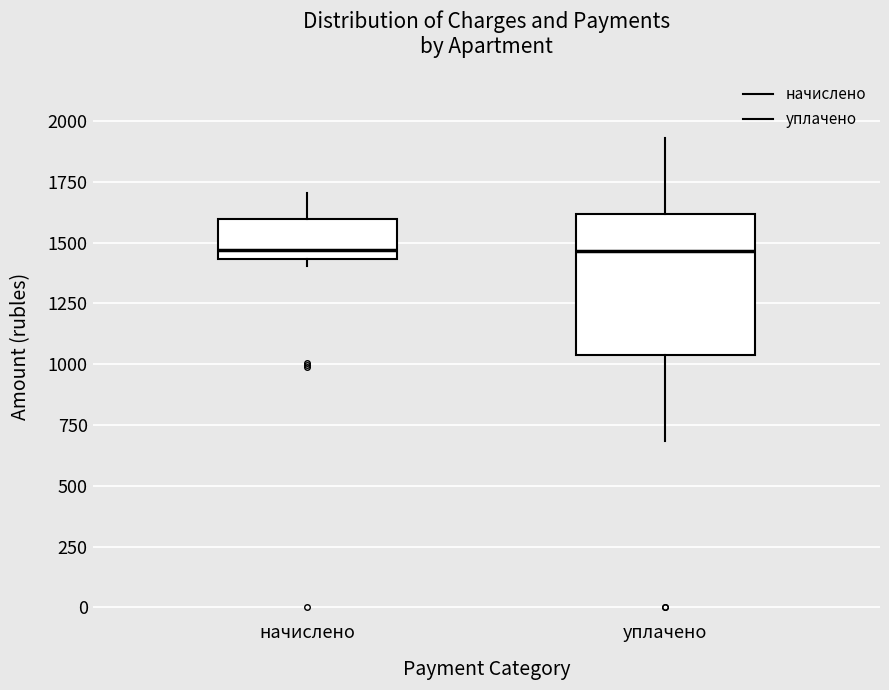

Which box is the tallest, from its lower edge to its upper edge?

уплачено